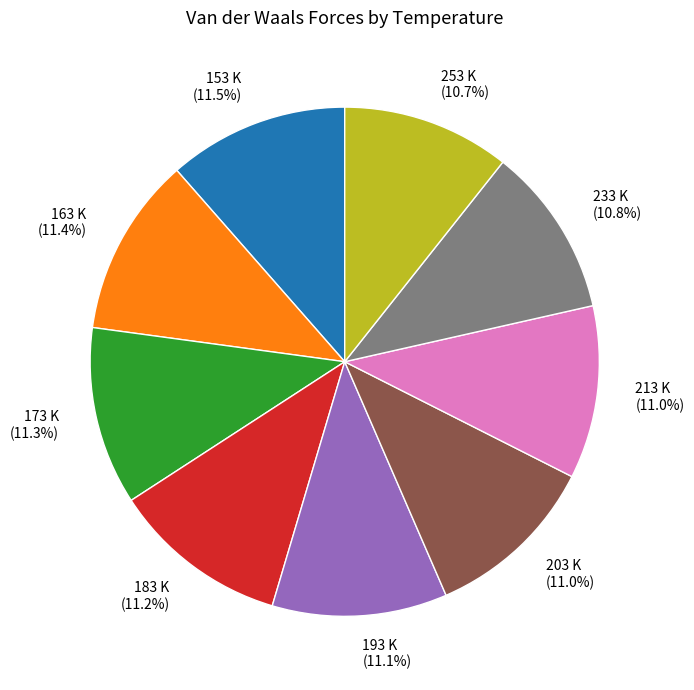

To the nearest percent, what is the difference between the largest and smallest slice percentages?

1%